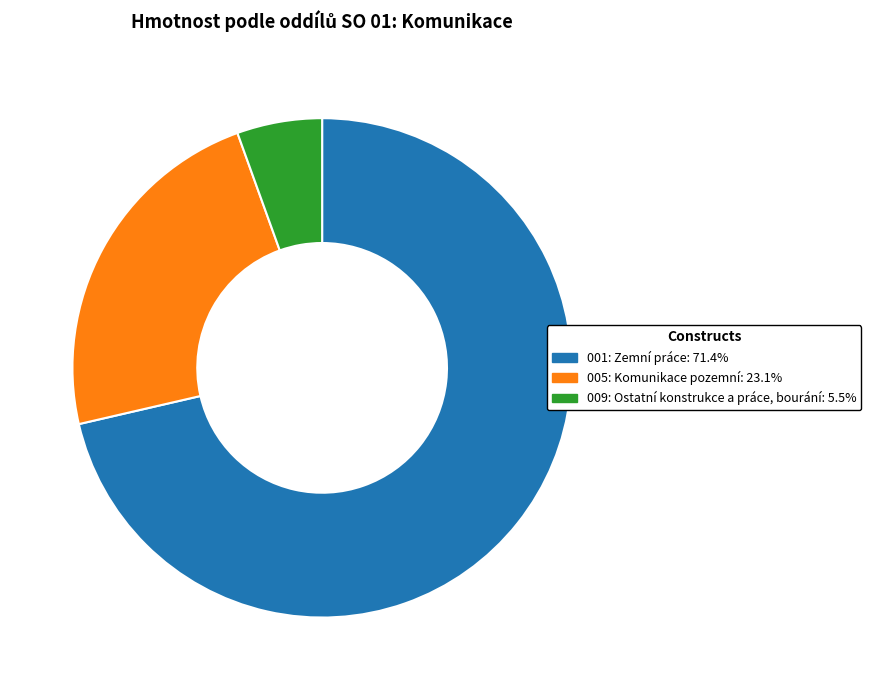

Does any single category account for the majority?

Yes